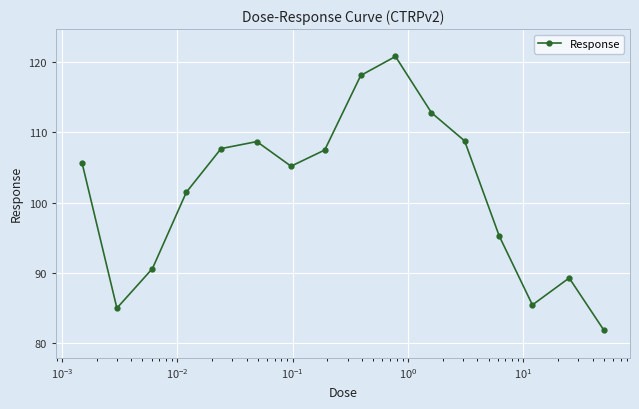

What is the minimum value shown in the chart?

81.9